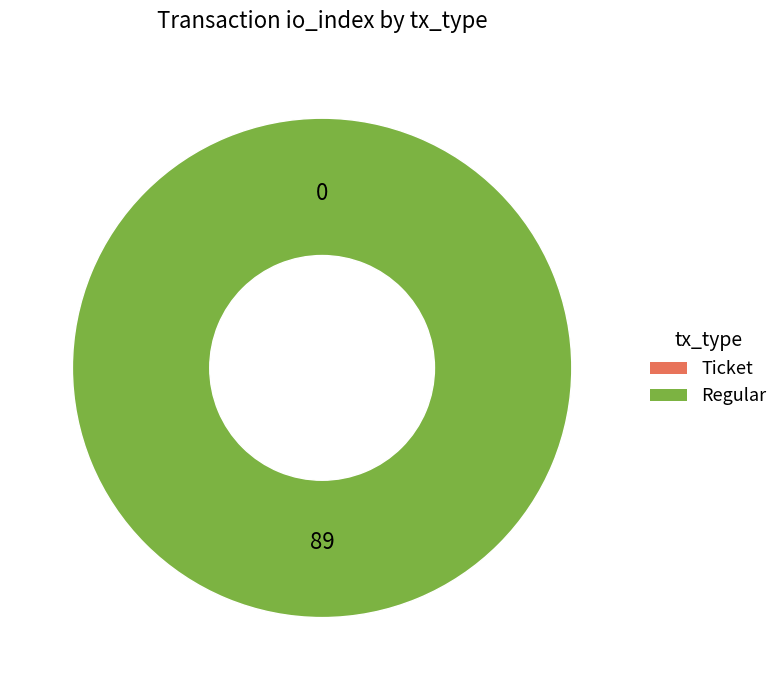

Which slice is the largest?

Regular